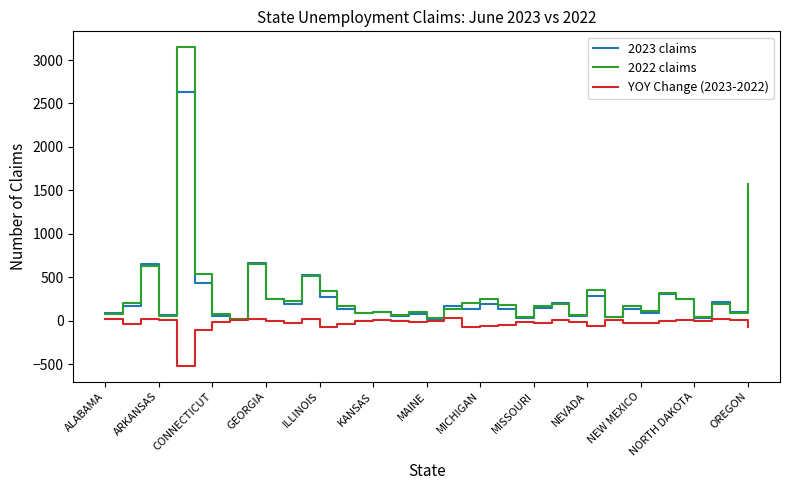

What is the smallest value displayed?

-518